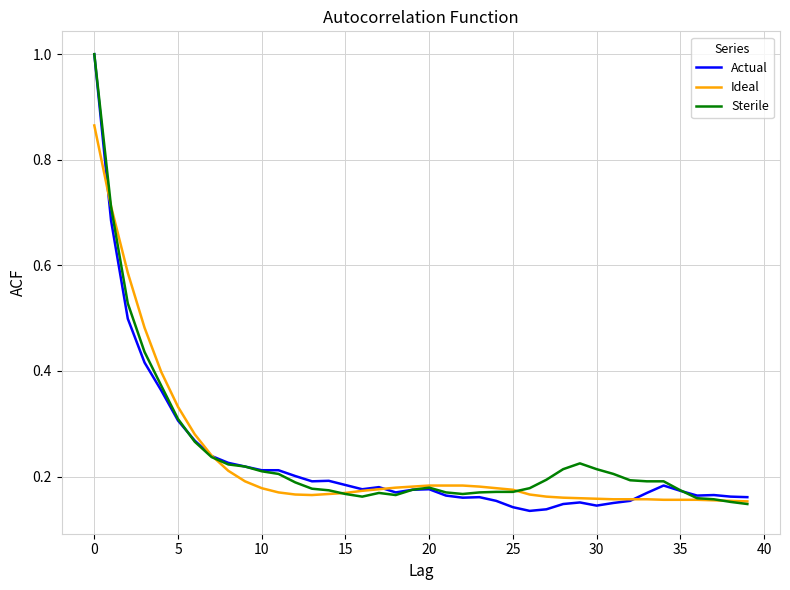

What is the greatest value displayed?

1.0